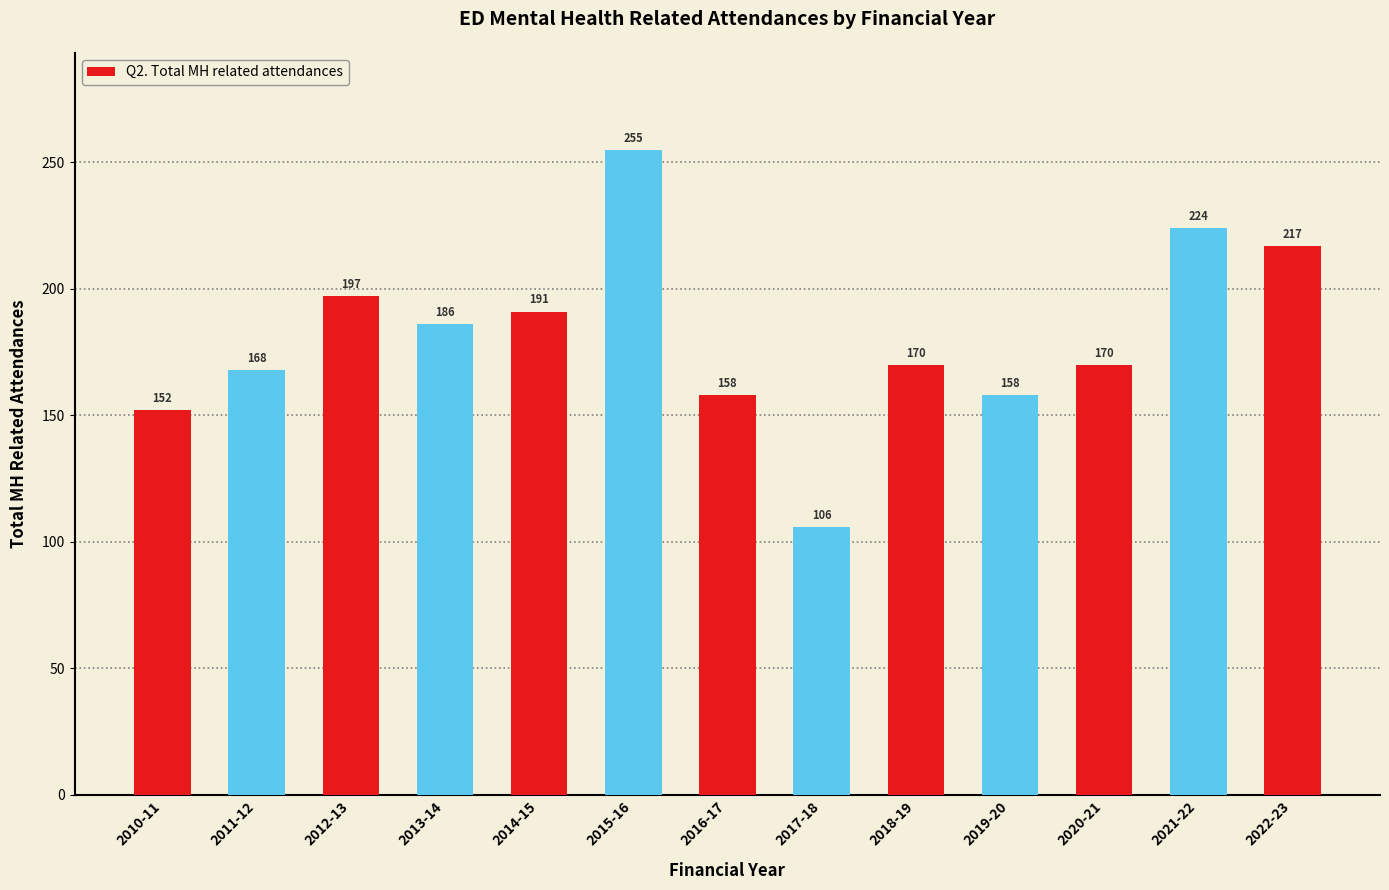

How many series are shown in this chart?

1